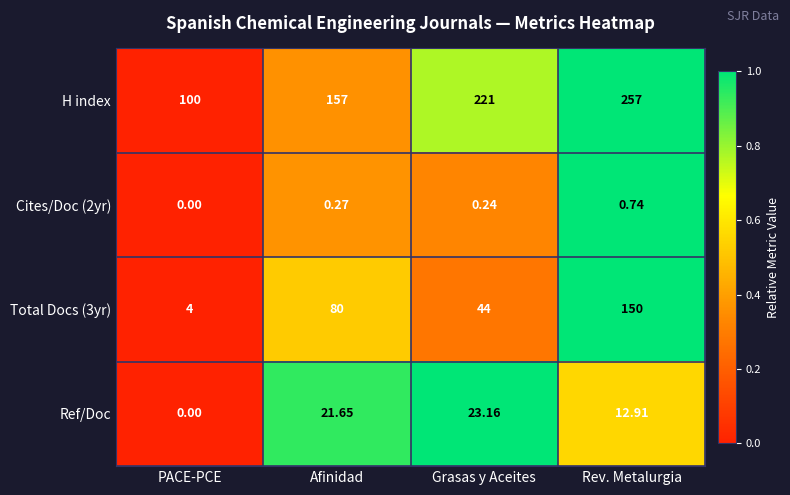

Which series has the largest total across all categories?

H index